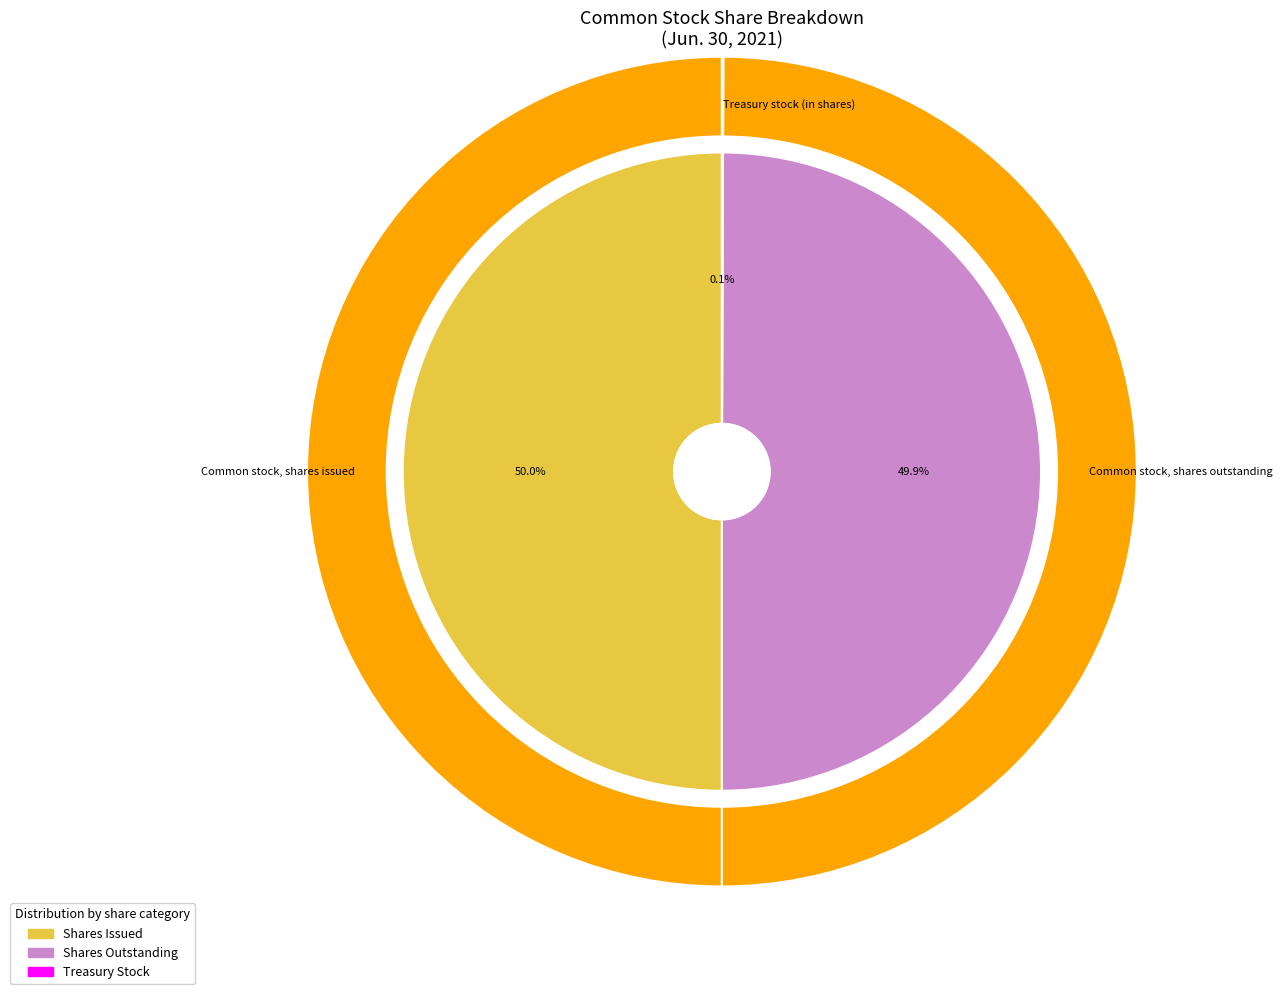

Does any single category account for the majority?

No